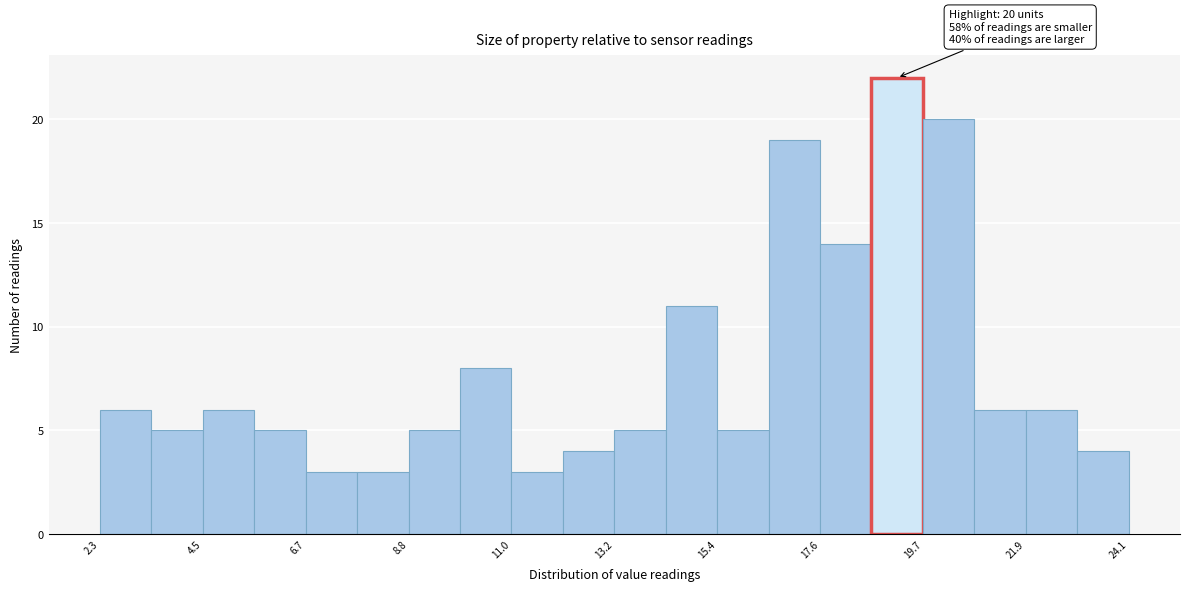

Read against the x-axis, roughly where is the centre of the tallest bar?

19.0